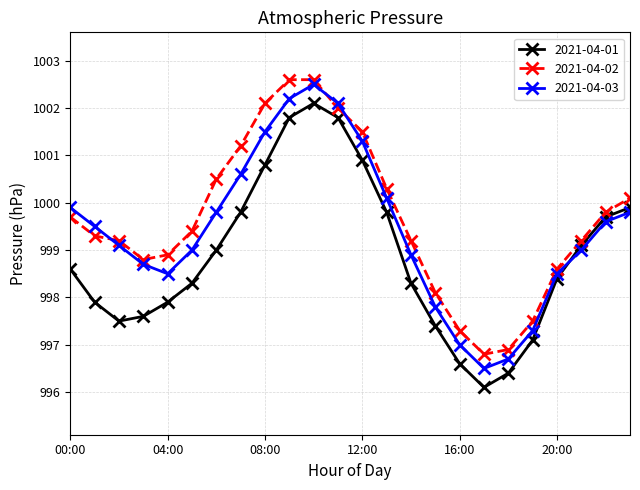

After their last crossing, which series has the higher values: 2021-04-01 or 2021-04-03?

2021-04-01